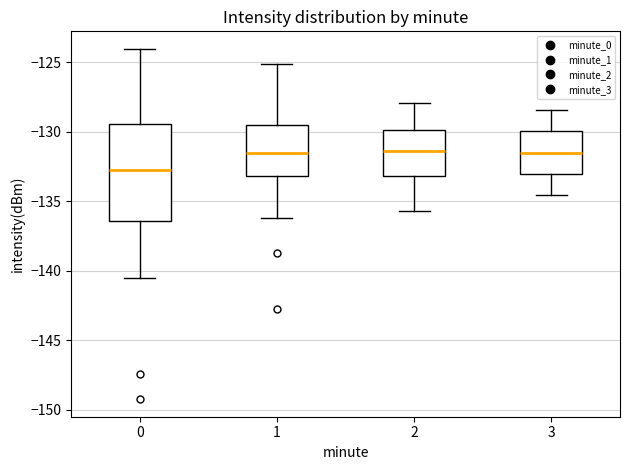

Which box is the tallest, from its lower edge to its upper edge?

0